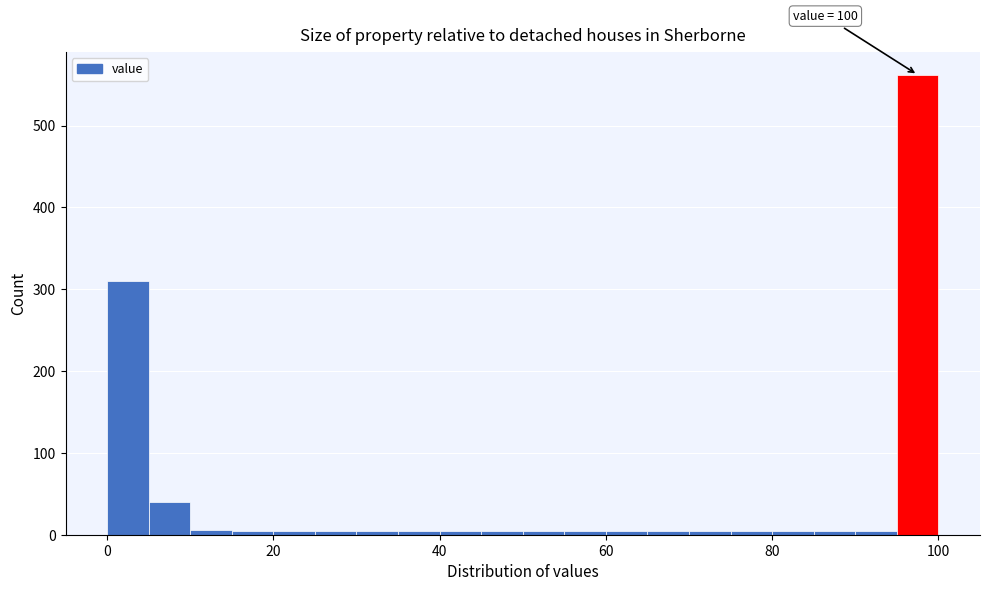

Read against the x-axis, roughly where is the centre of the tallest bar?

98